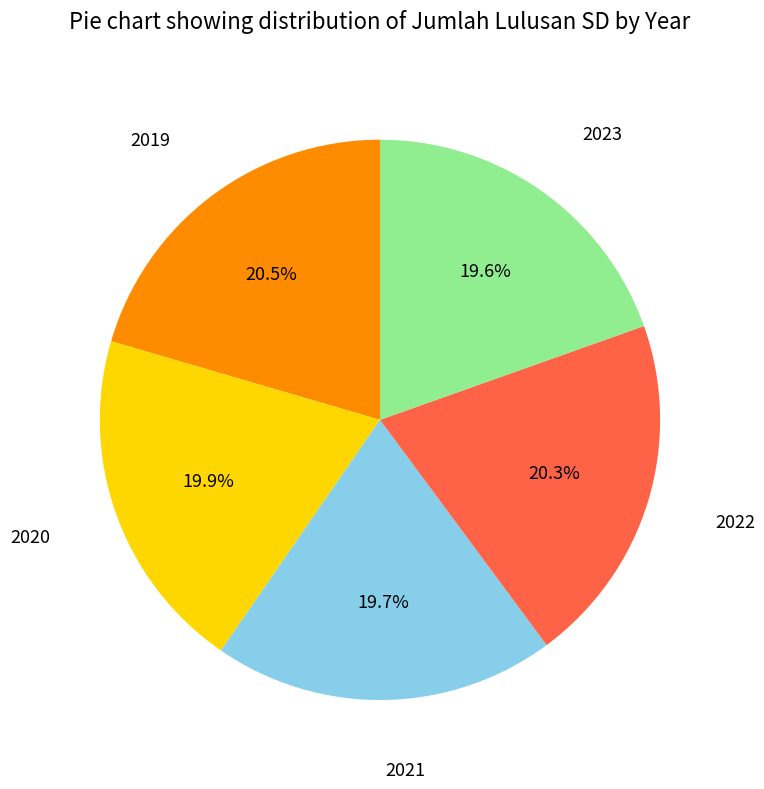

How many slices are in this pie chart?

5